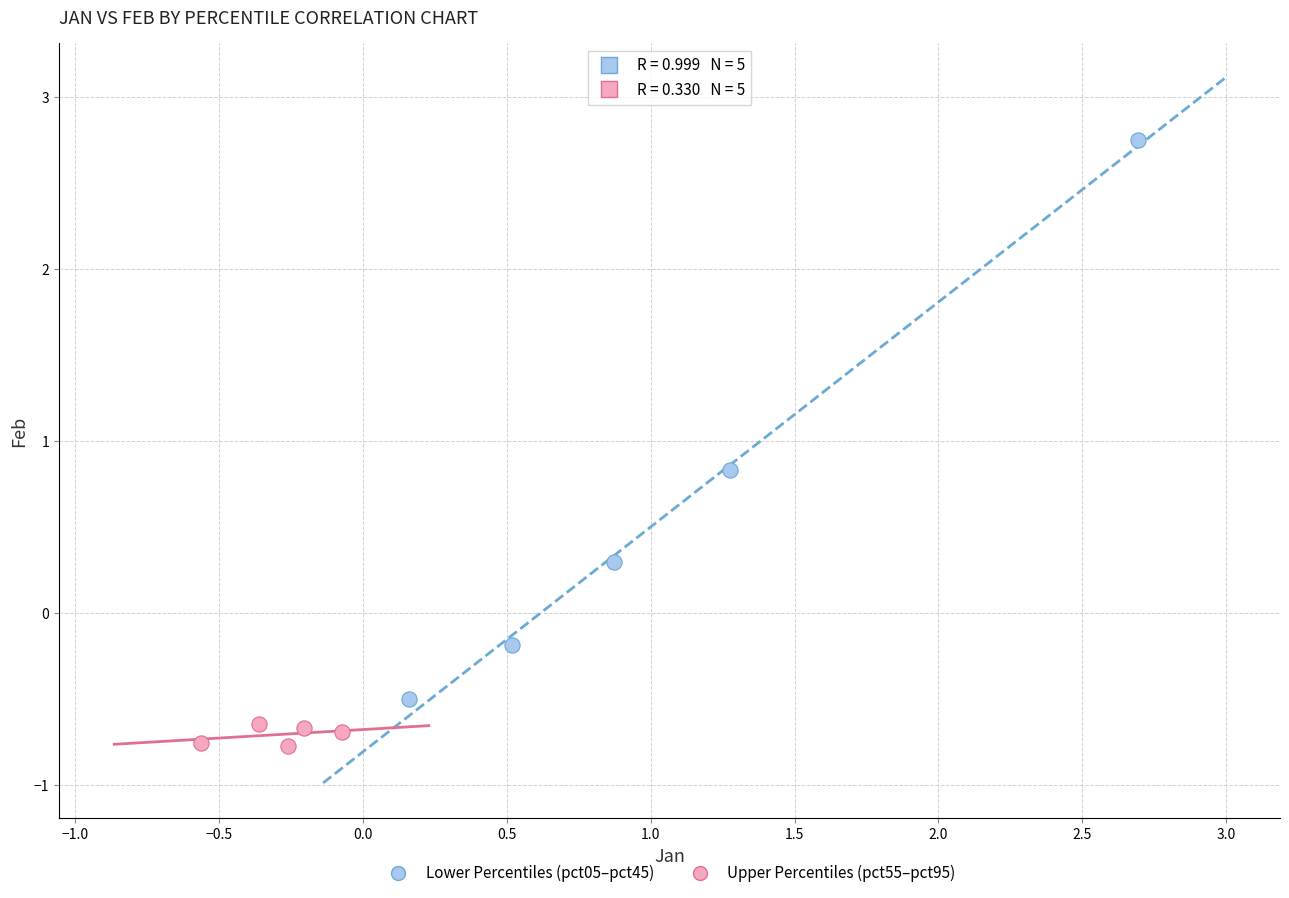

Which series contains the lowest Y value?

Upper Percentiles (pct55–pct95)